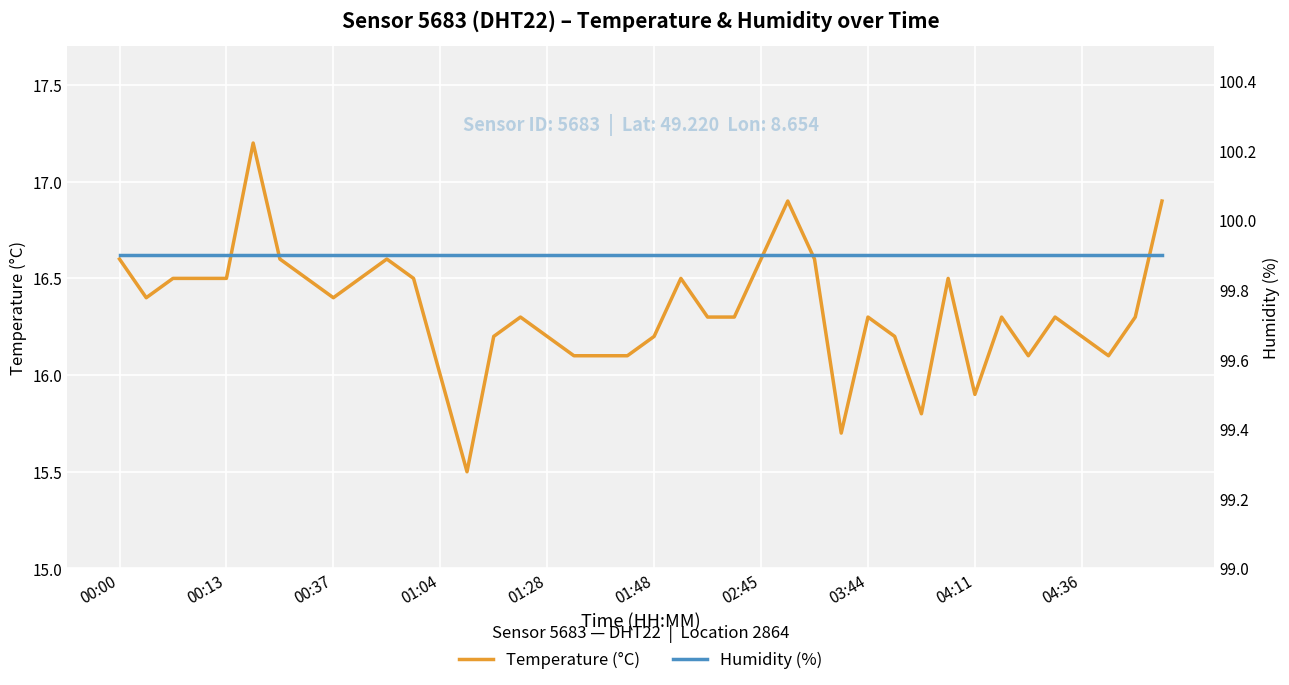

Does the chart display data point markers on the line(s)?

No